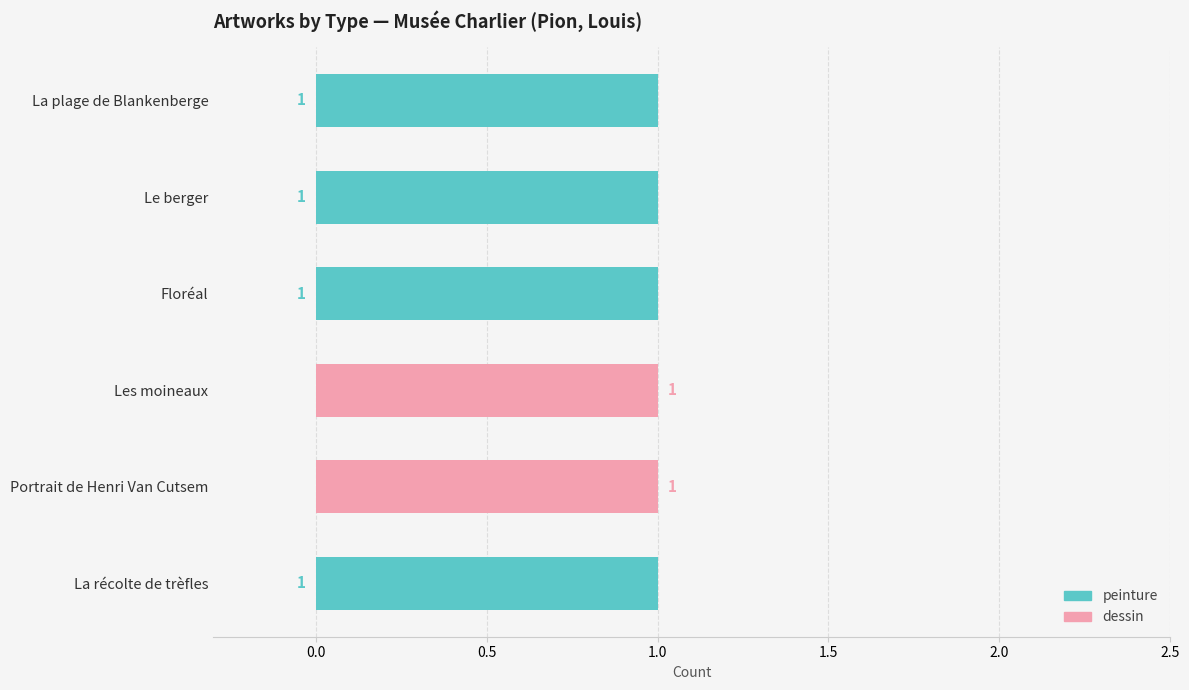

True or false: peinture has a value of 1 at La plage de Blankenberge.

True